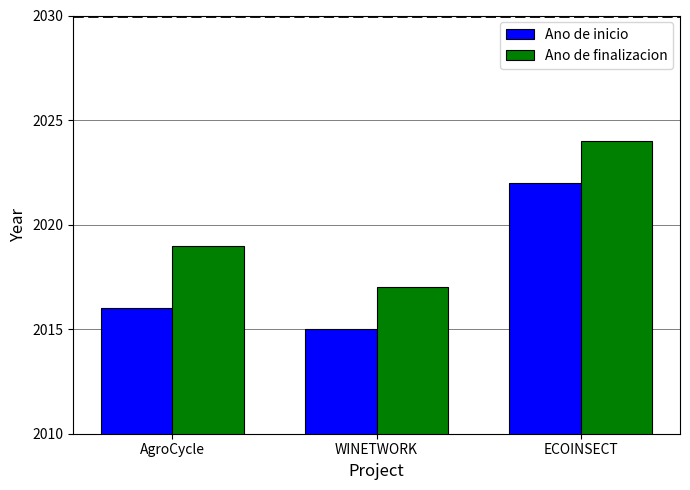

At how many categories does at least one series exceed 2020?

1